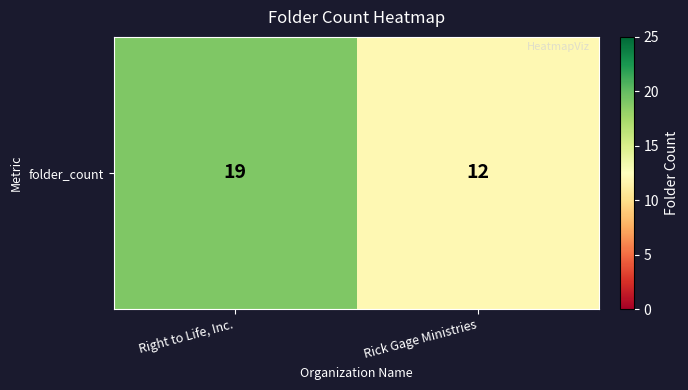

List the labels in order of value, largest first.

Right to Life, Inc., Rick Gage Ministries